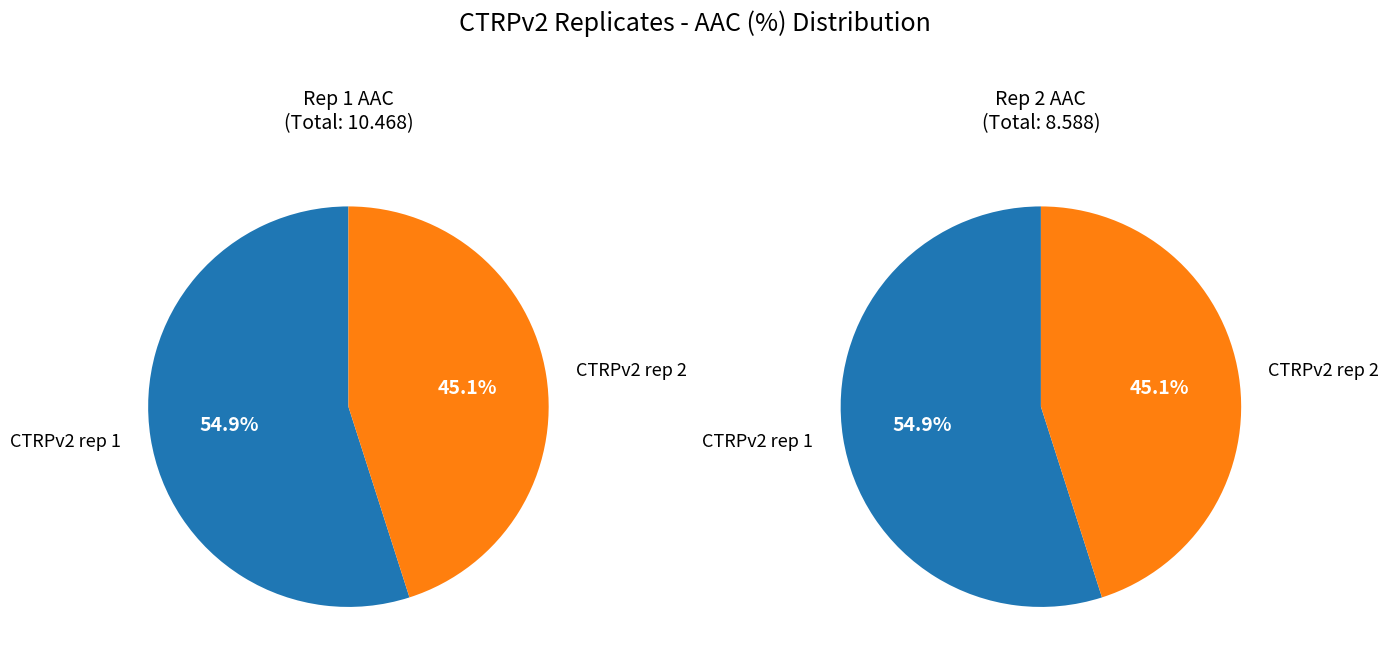

Combined, what portion of the pie is CTRPv2 rep 1 and CTRPv2 rep 2?

100.0%